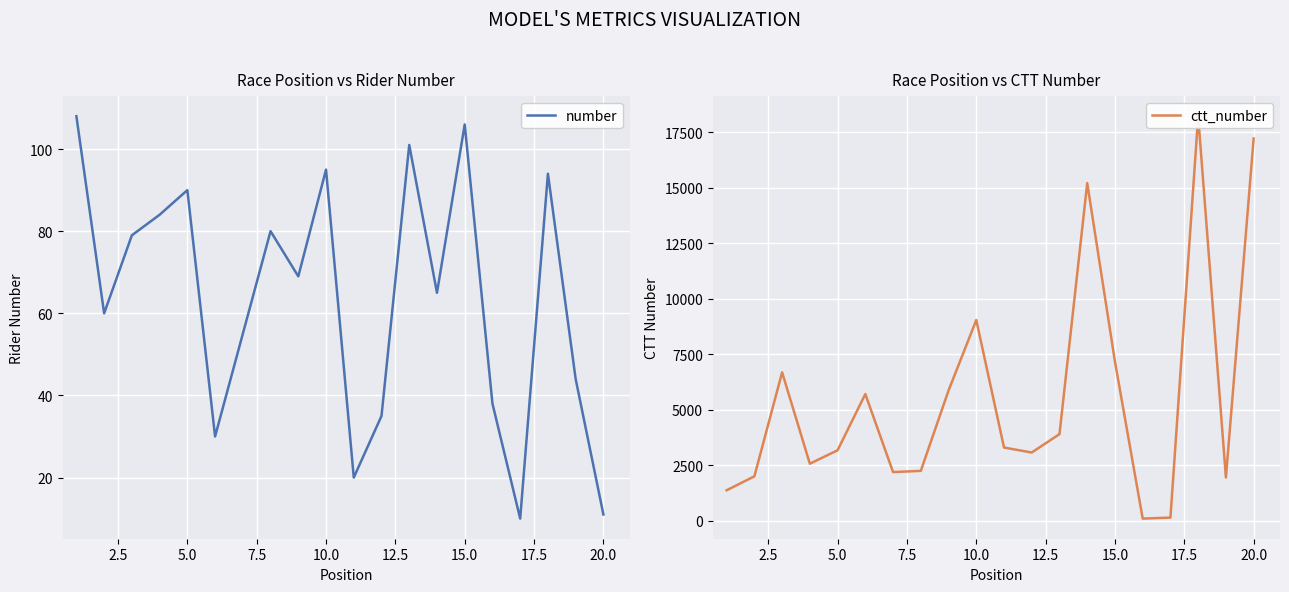

In ctt_number, how many points are higher than both neighbors (excluding endpoints)?

5